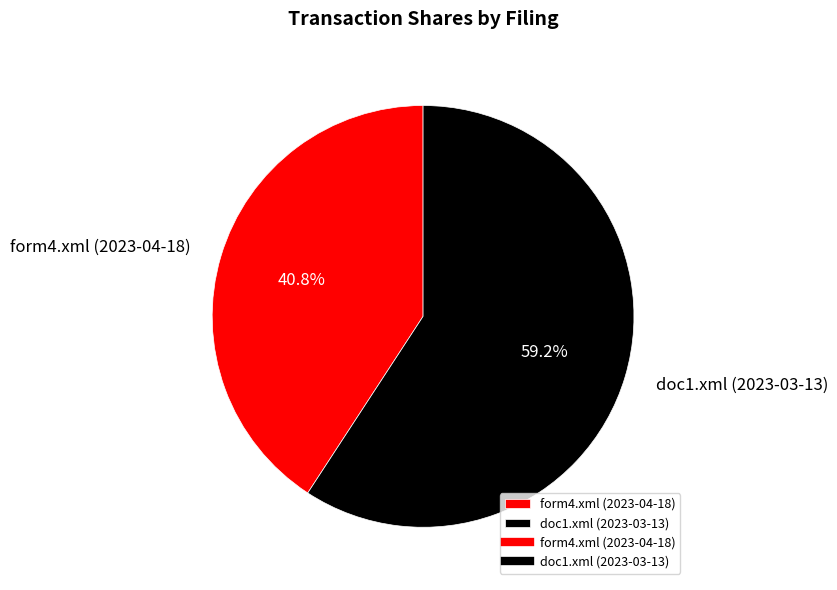

The form4.xml (2023-04-18) slice represents 47% of the pie. True or false?

False